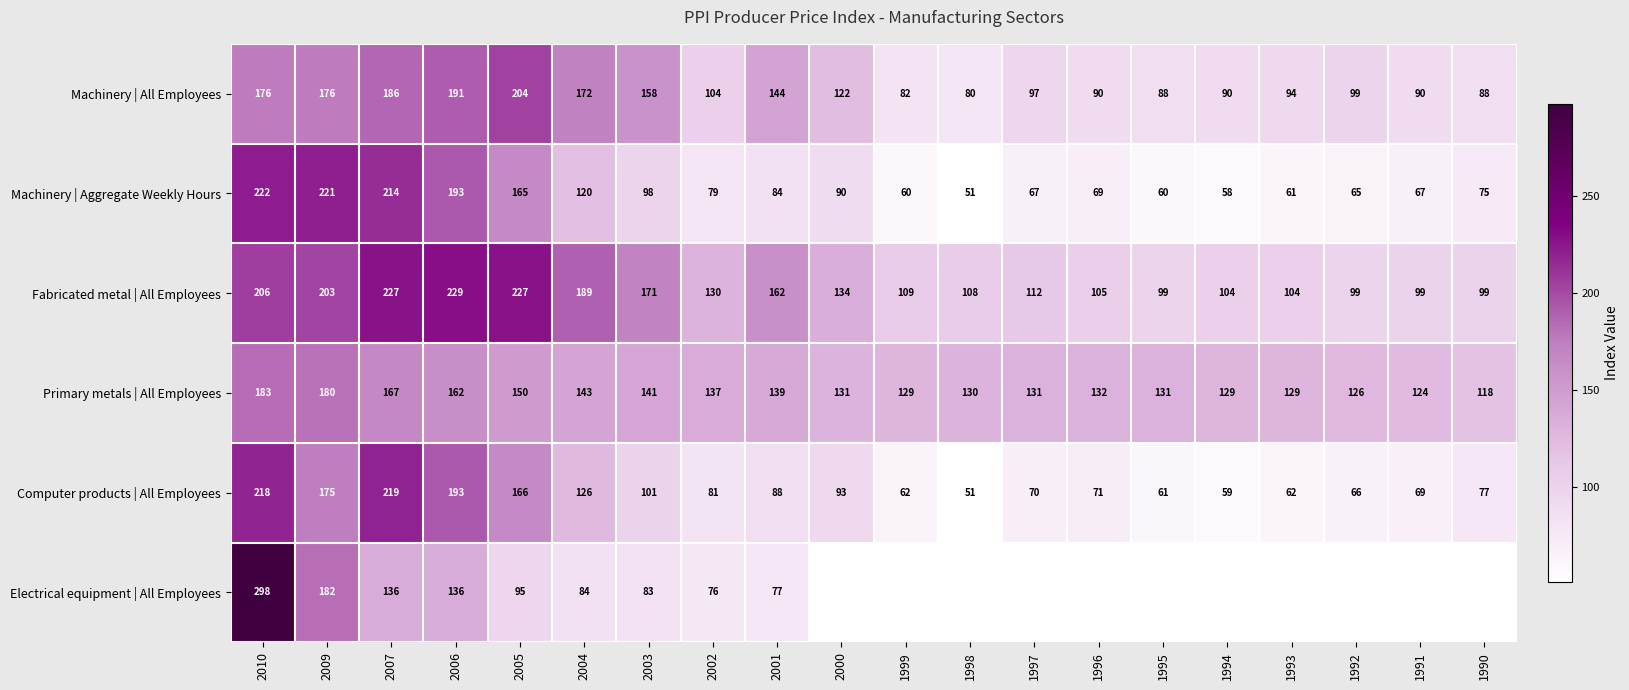

What is the total value across all series at 2001?

694.0